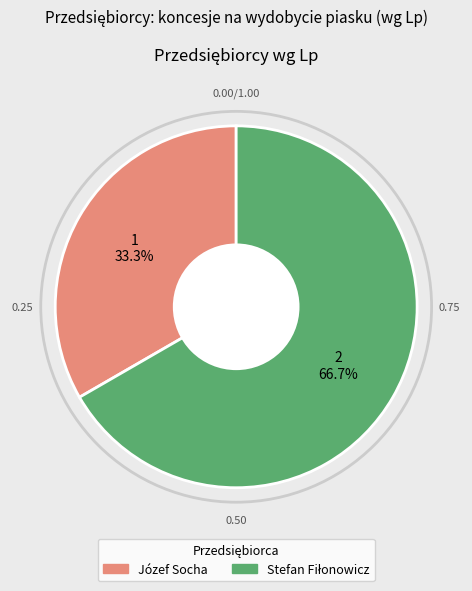

Which category has the smallest portion of the pie?

Józef Socha